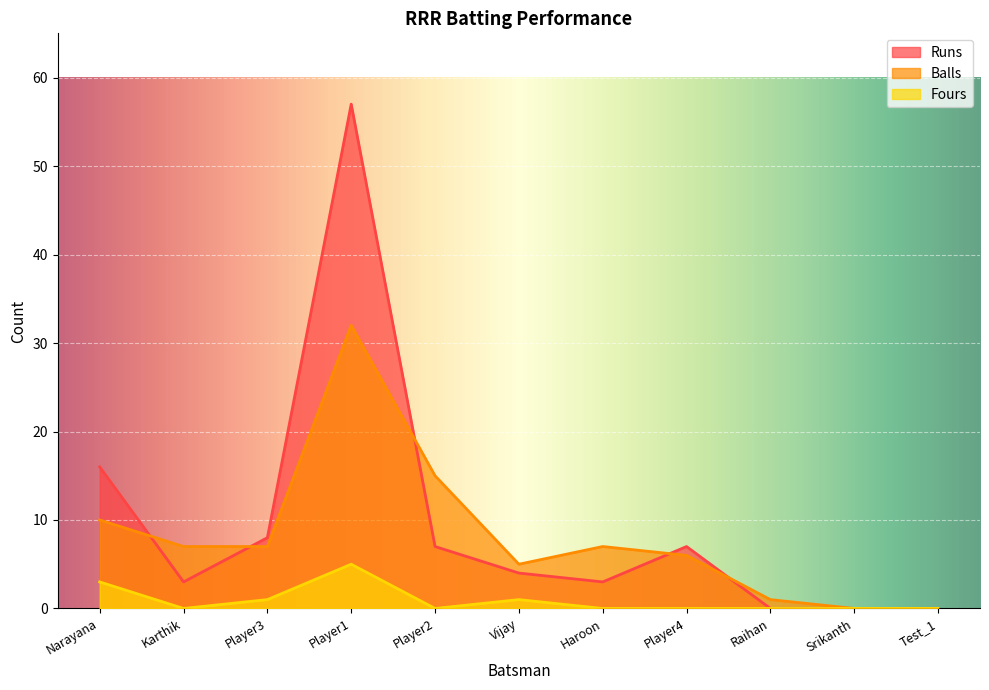

Is it true that Fours equals 0 at Player4?

True